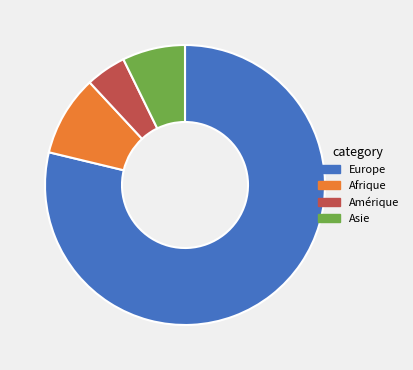

Which category has the smallest portion of the pie?

Amérique